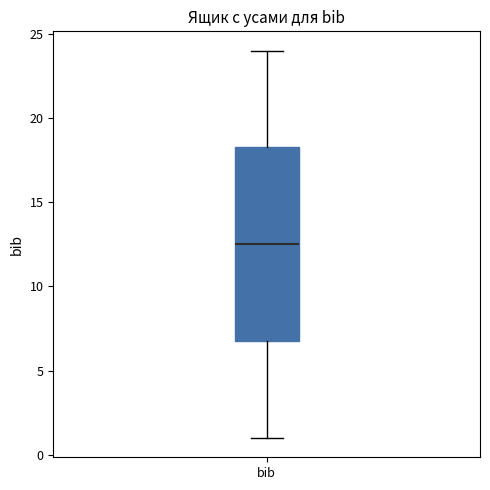

Read this box plot against the y-axis: the position of the median line, the range covered by the box, and the ends of both whiskers. The values are not printed on the chart, so give them approximately, as read against the axis.

median 12.5, box 7.0 to 18.5, whiskers 1.0 to 24.0